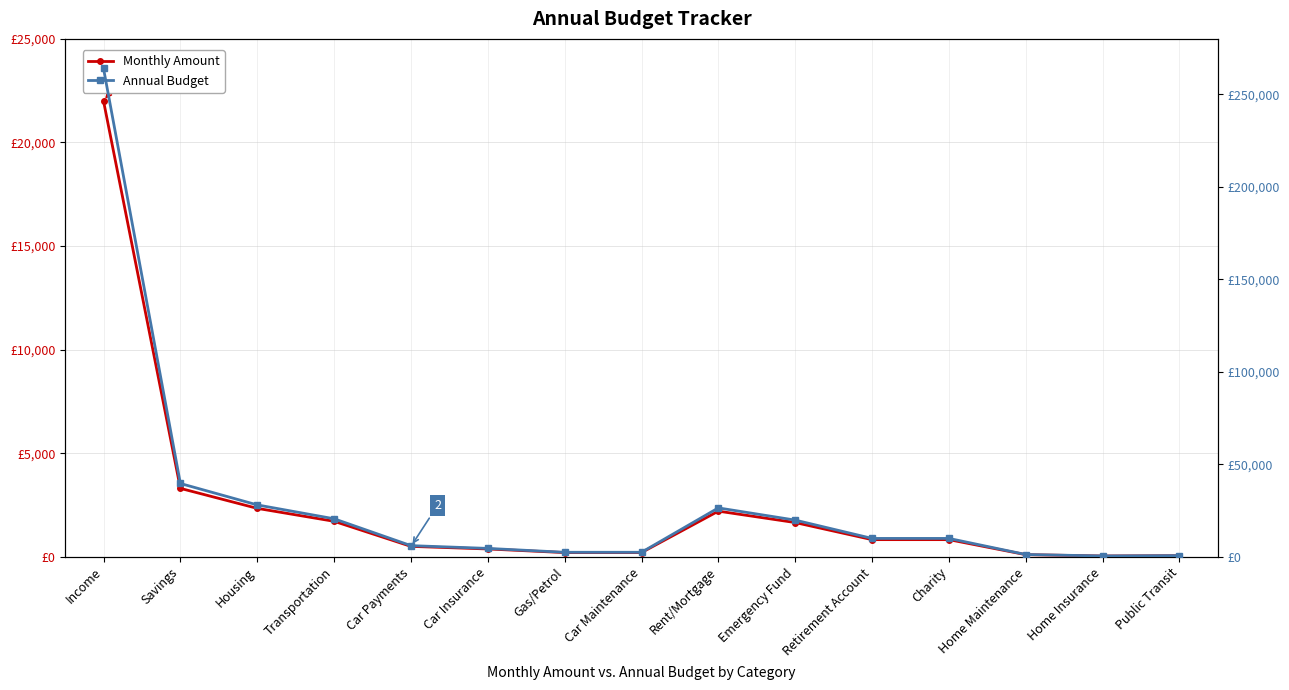

What is the sum of all Monthly Amount values?

36305